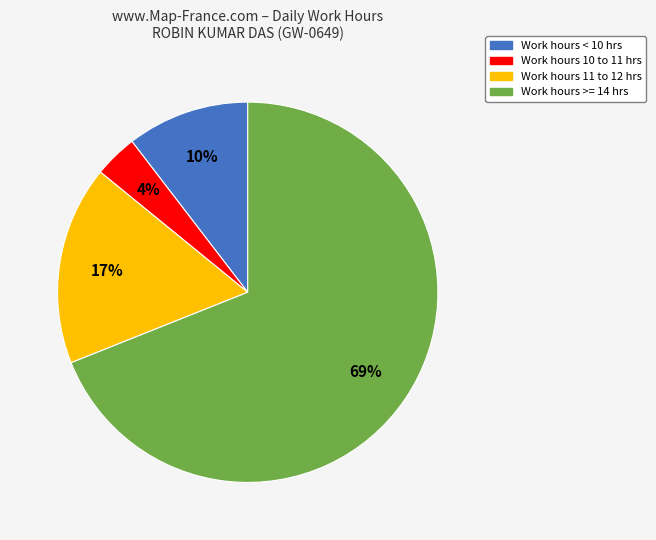

Approximately how many times larger is the value at Work hours >= 14 hrs compared to Work hours 11 to 12 hrs?

4.1